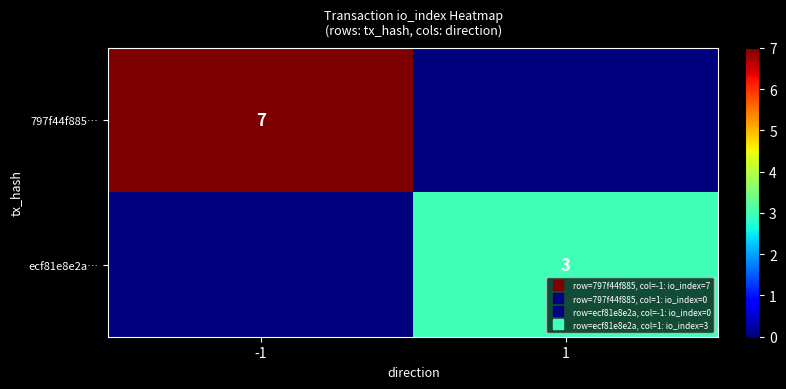

What is the difference between the maximum and minimum values in the ecf81e8e2a… series?

3